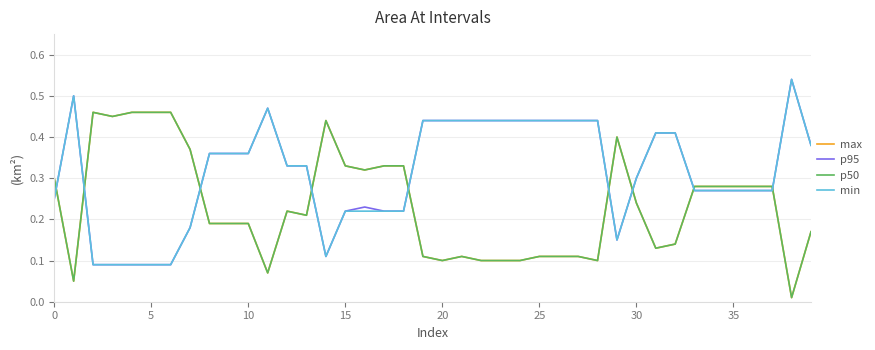

At how many categories does at least one series exceed 0?

40